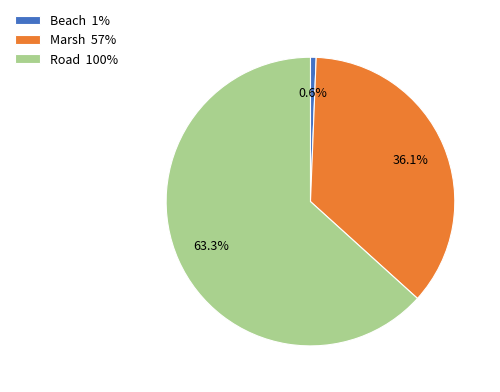

To the nearest percent, what is the difference between the Road and Beach slice percentages?

63%